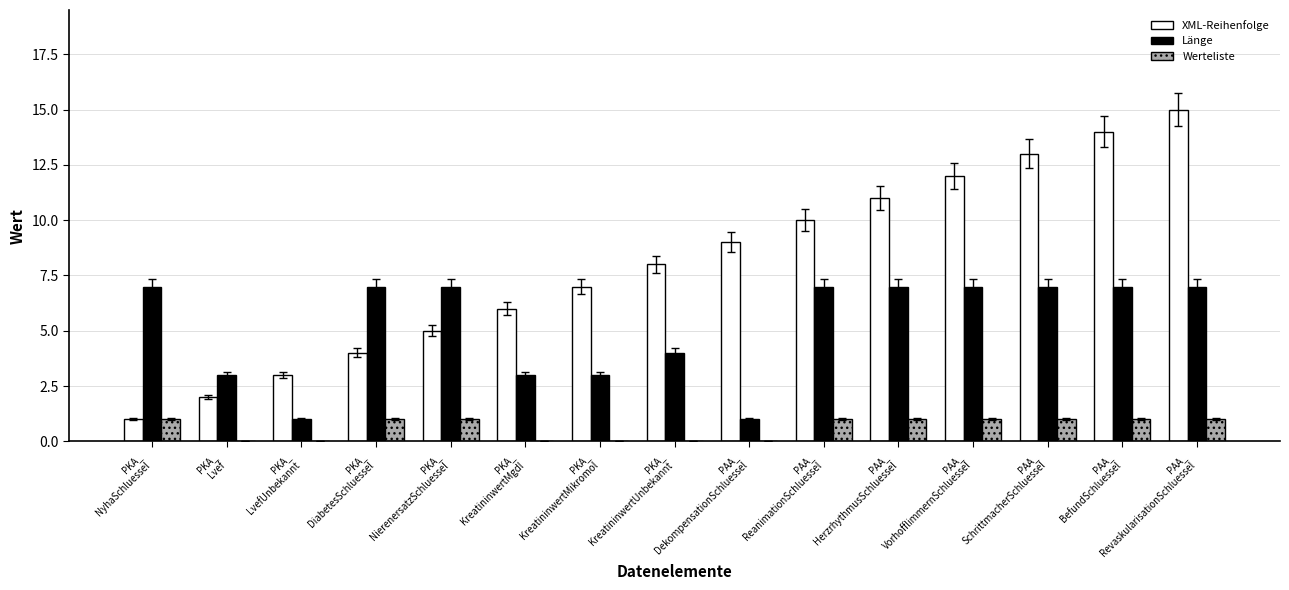

What is the maximum value for Länge?

7